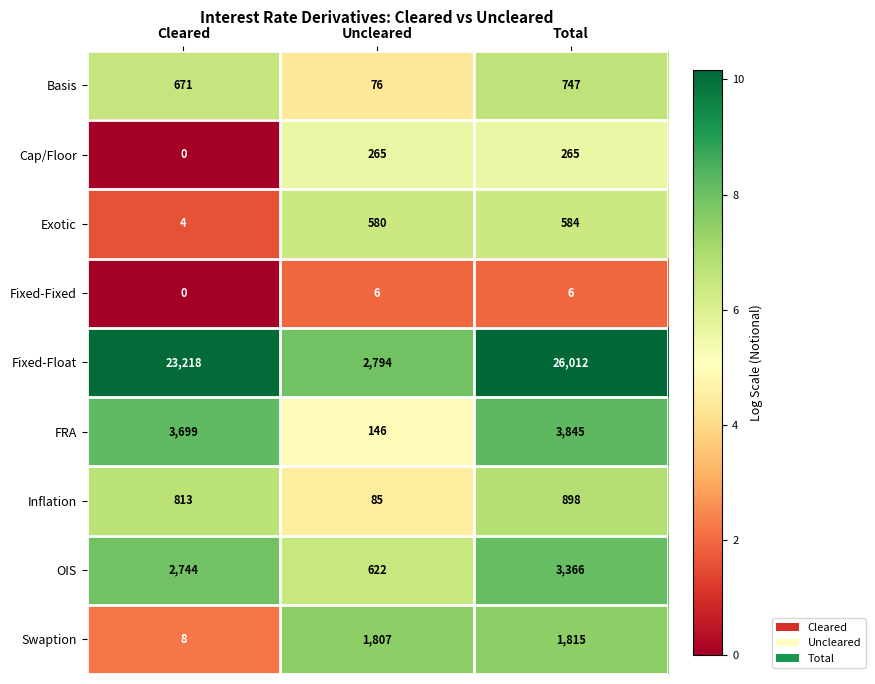

Is it true that FRA equals 88 at Uncleared?

False